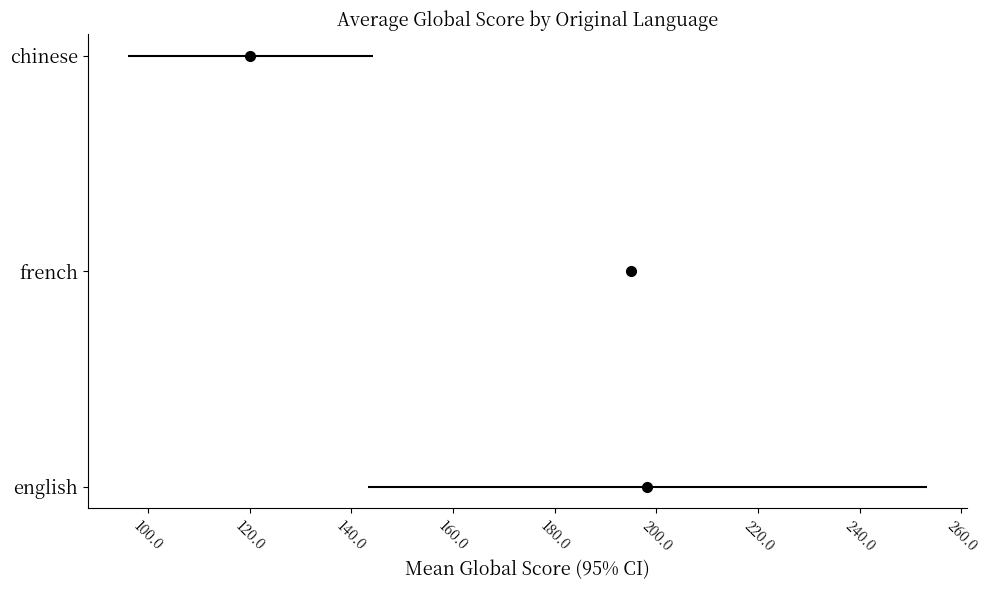

What are all the series names shown in the legend?

english, french, chinese